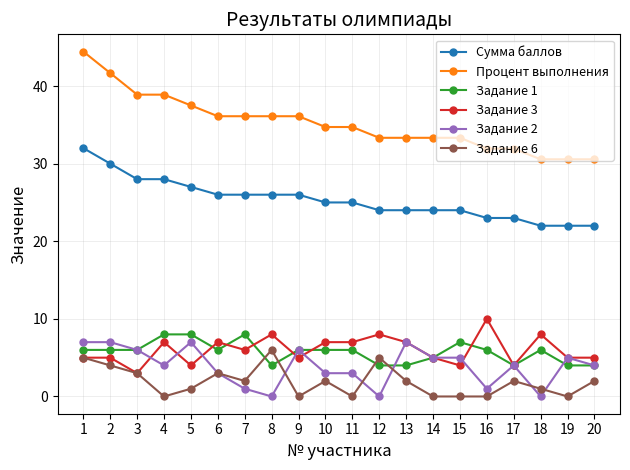

What is the approximate value of Процент выполнения at 14?

33.3